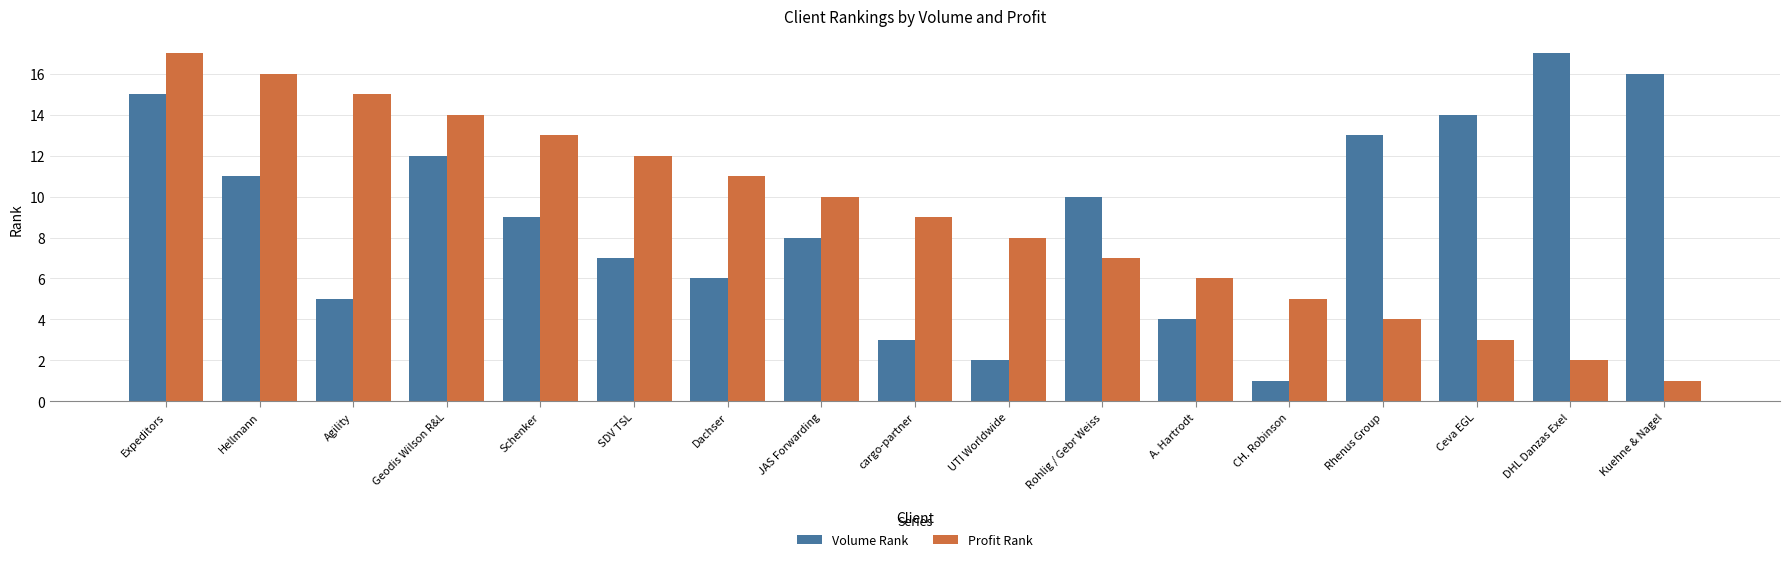

Rank the categories by Profit Rank value from lowest to highest.

Kuehne & Nagel, DHL Danzas Exel, Ceva EGL, Rhenus Group, CH. Robinson, A. Hartrodt, Rohlig / Gebr Weiss, UTI Worldwide, cargo-partner, JAS Forwarding, Dachser, SDV TSL, Schenker, Geodis Wilson R&L, Agility, Hellmann, Expeditors